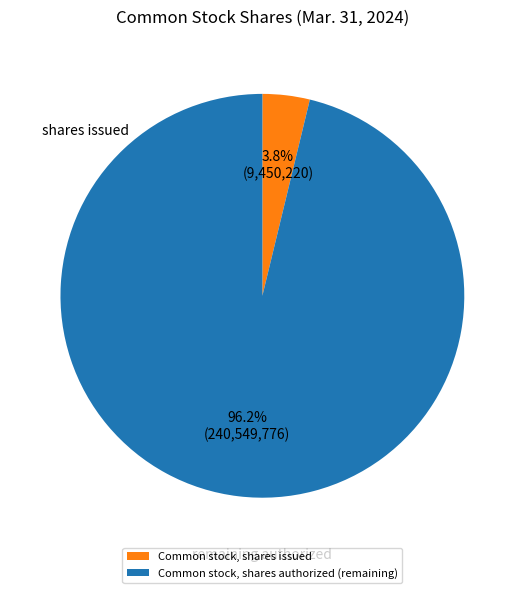

True or false: Common stock, shares issued accounts for 4% of the total.

True